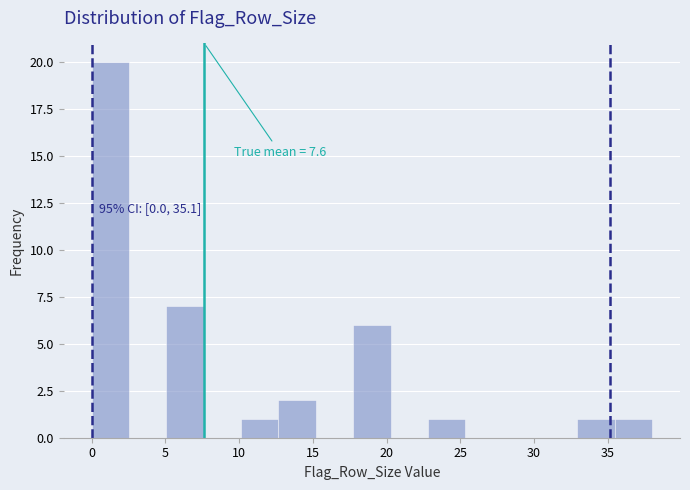

Over which range of the x-axis is the bar tallest?

0.0 to 2.5